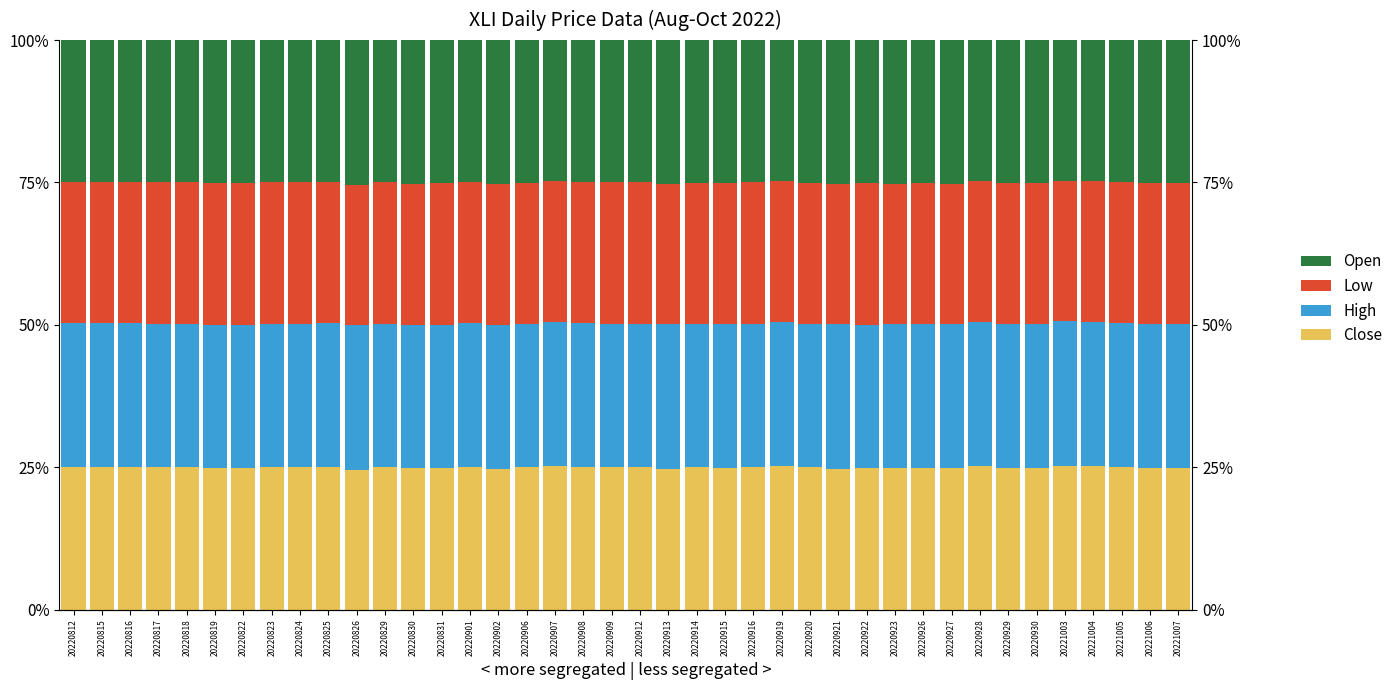

What are all the series names shown in the legend?

Close, High, Low, Open